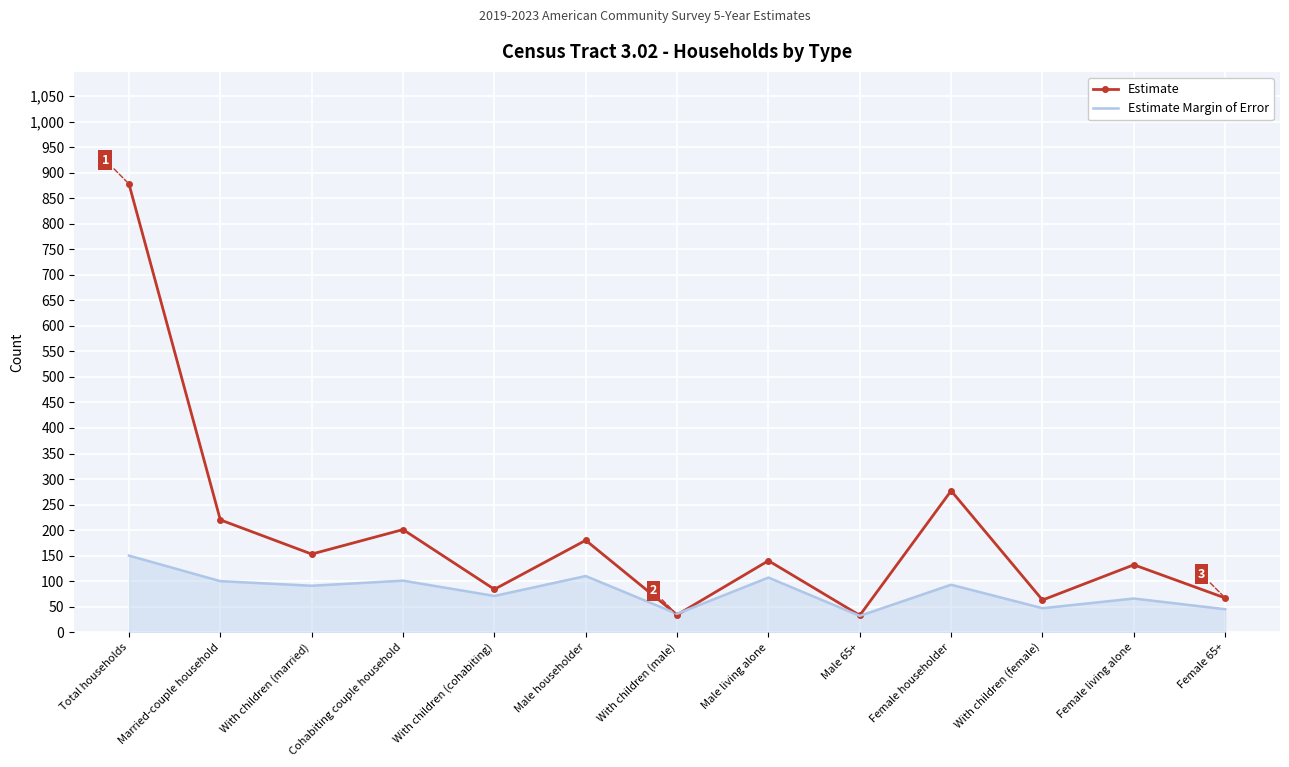

At which label is Estimate closest to 455?

Female householder